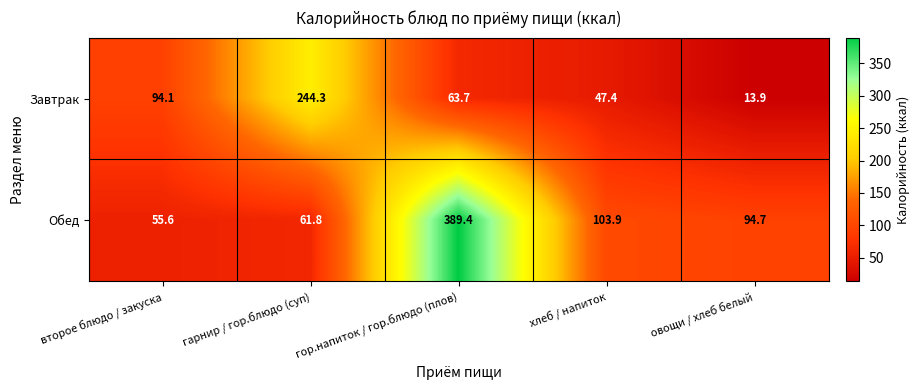

What is the total value across all series at овощи / хлеб белый?

108.6